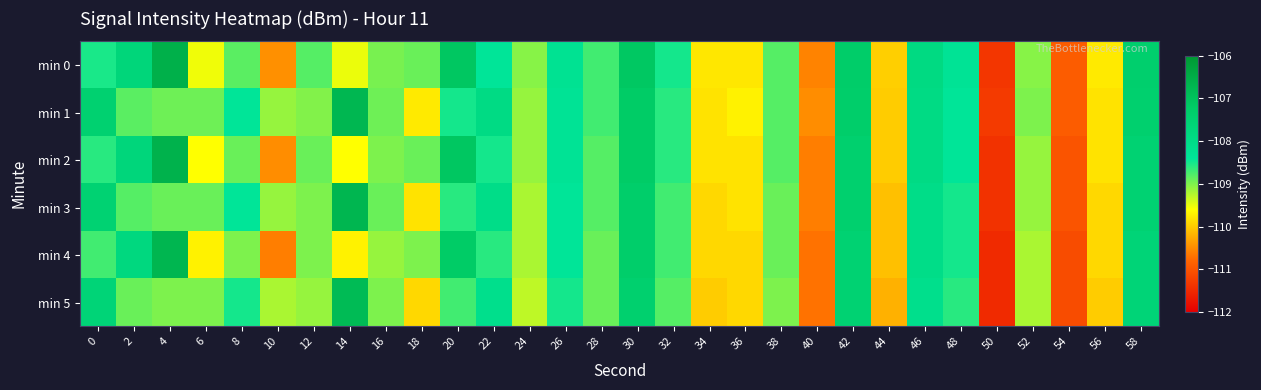

At which category is the sum across all series the highest?

30